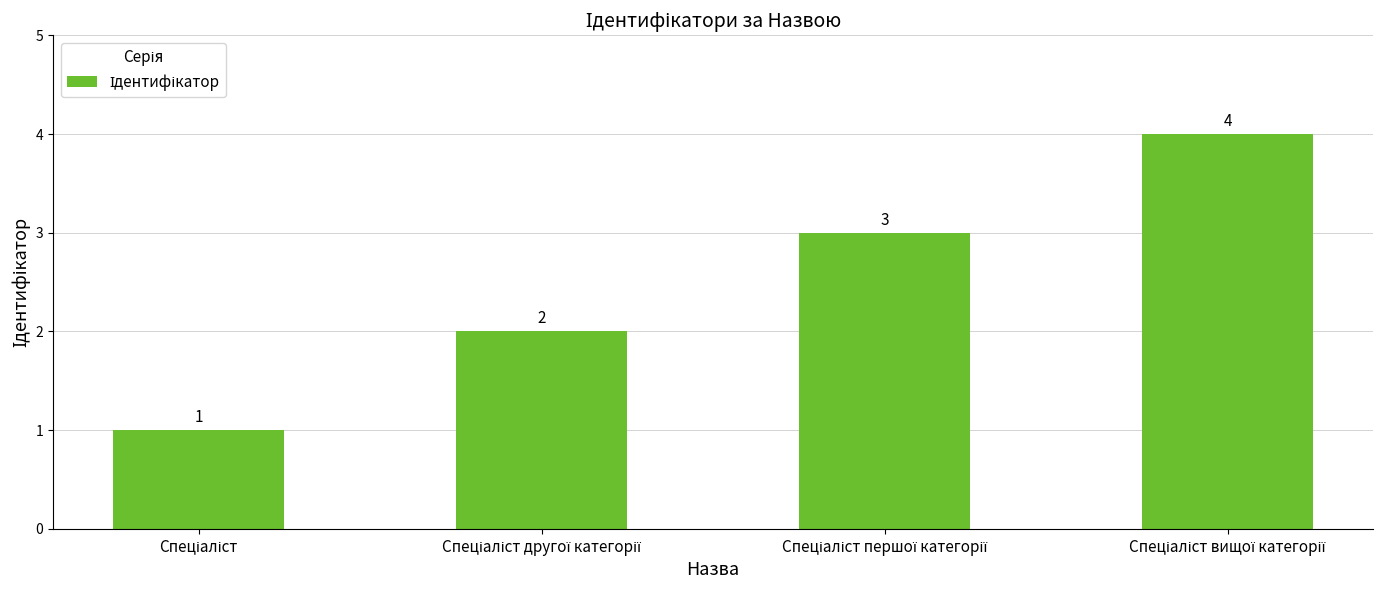

How many bars are there in total?

4